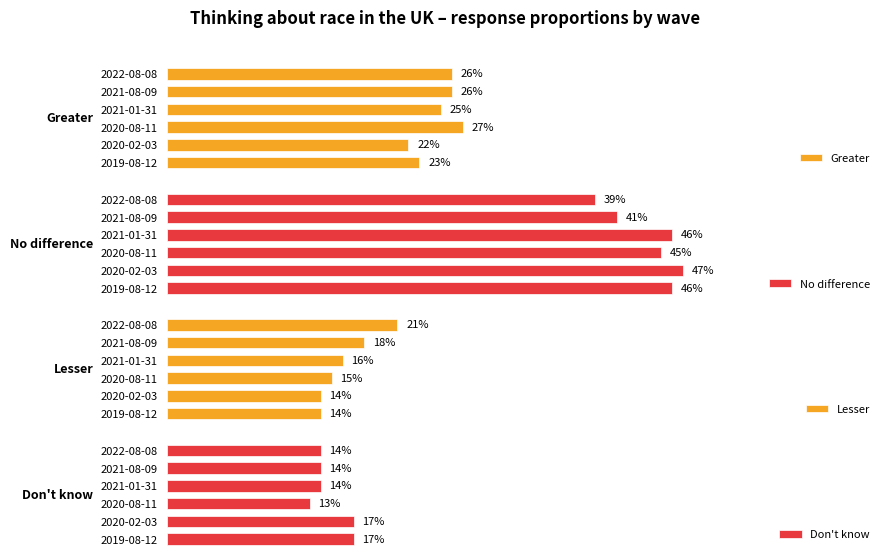

Which series changed the most between 2019-08-12 and 2021-01-31?

Don't know